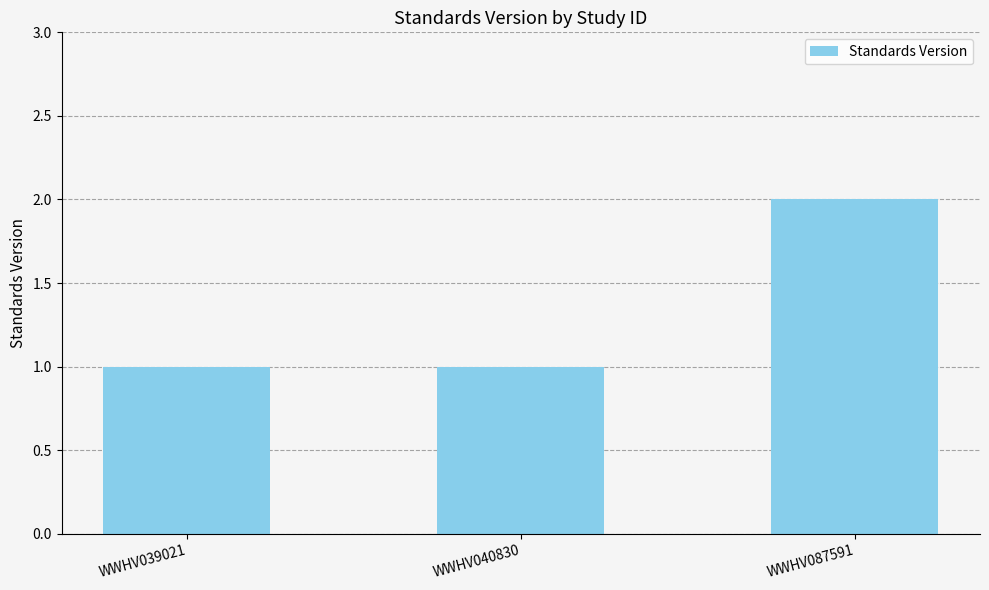

Reading right to left, extract all data points from this chart.

WWHV087591=2	WWHV040830=1	WWHV039021=1